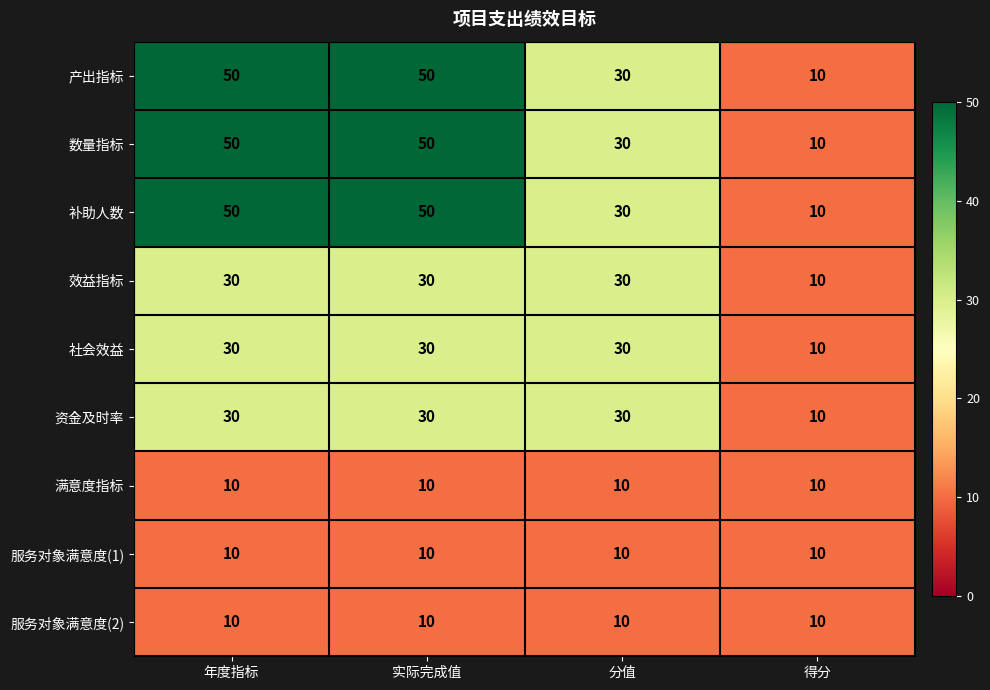

What is the difference between the highest and lowest values at 年度指标?

40